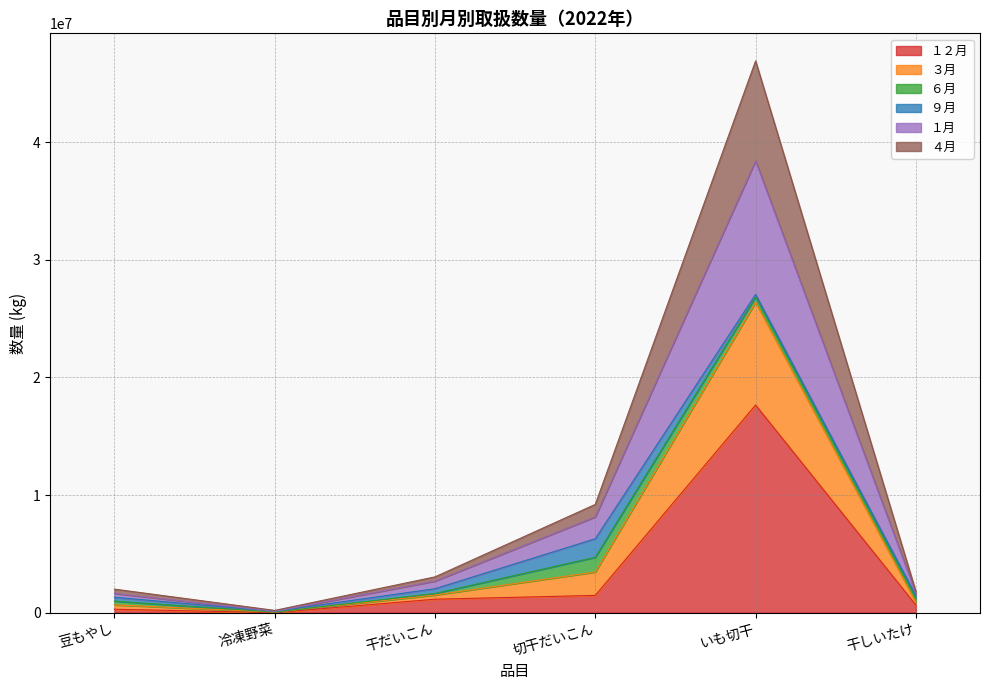

The １２月 series shows 327307 at 干だいこん. True or false?

False